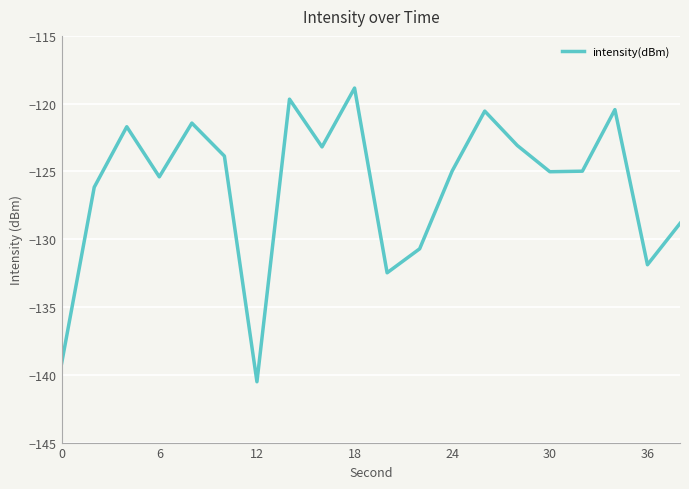

What is the difference between the maximum and minimum values?

21.7